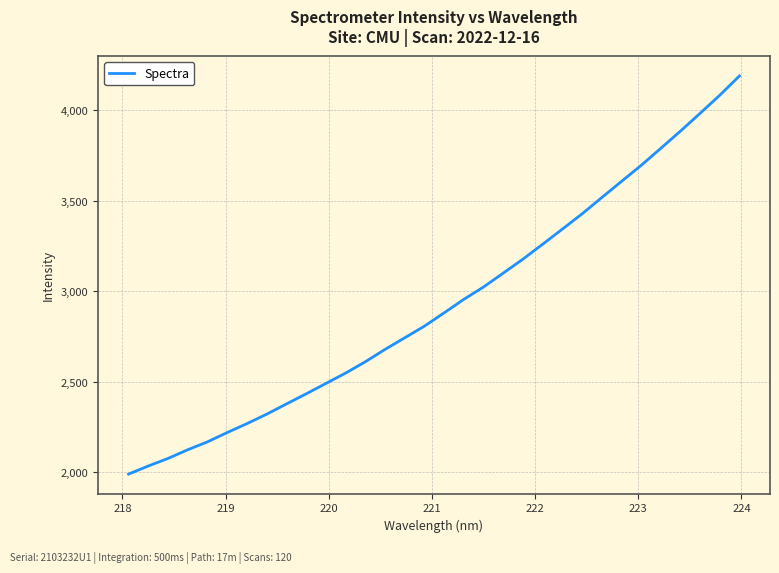

What is the greatest value displayed?

4191.0